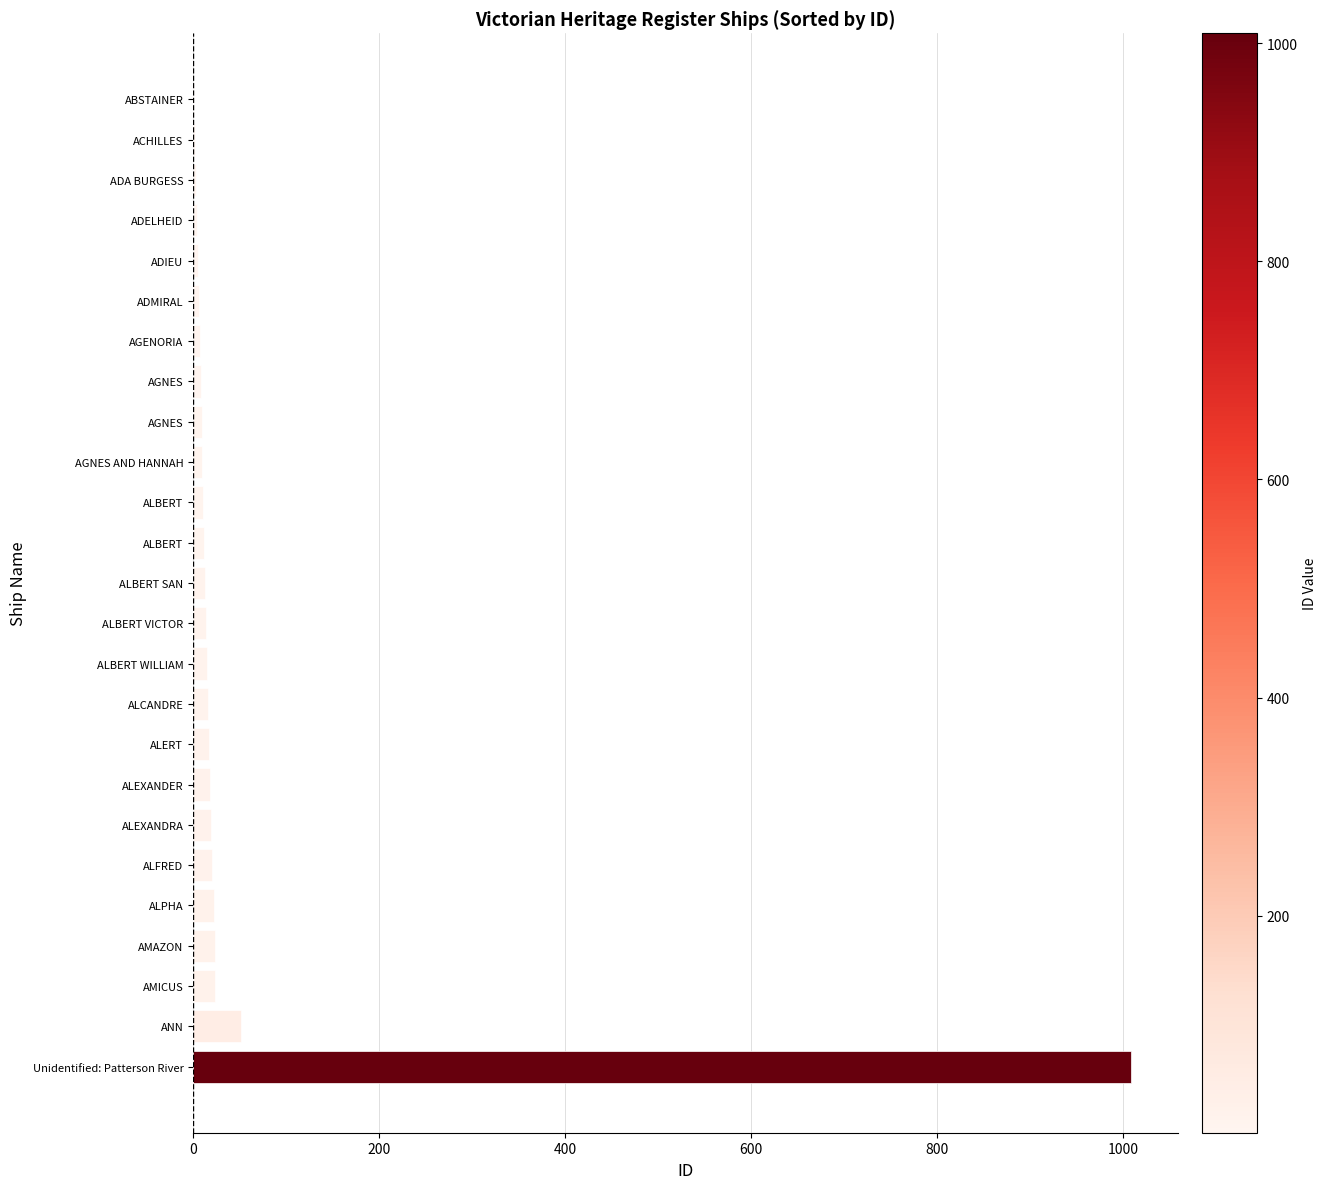

Count the number of data series in this chart.

1